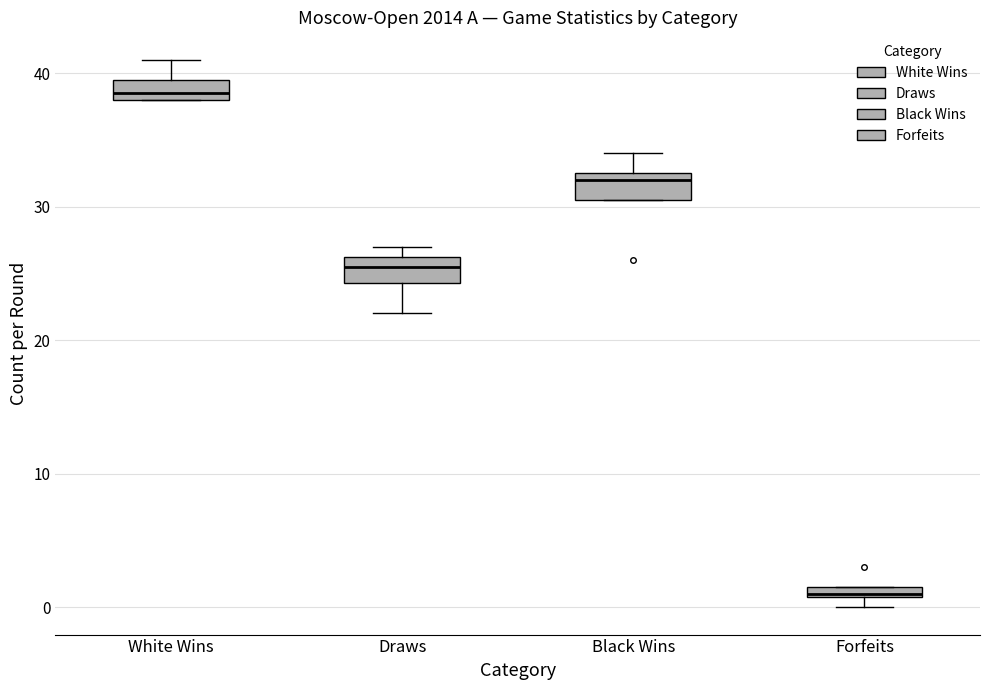

Which box has the highest median line?

White Wins